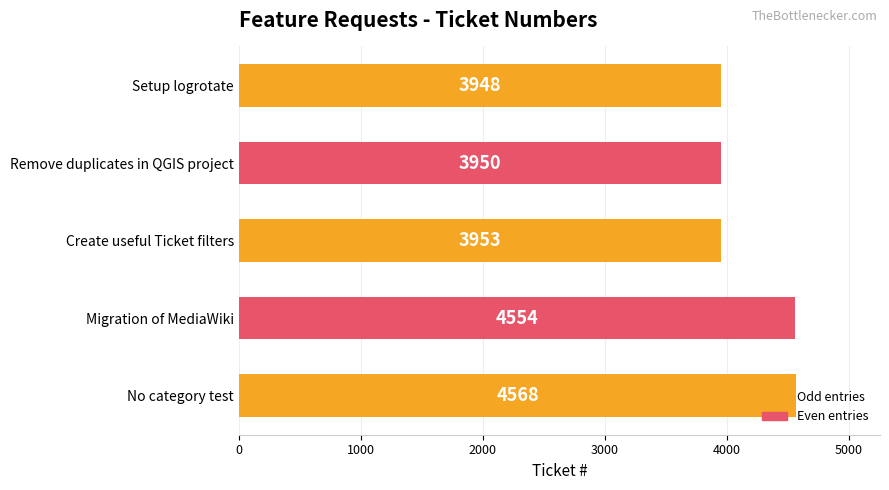

What is the minimum value shown in the chart?

3948